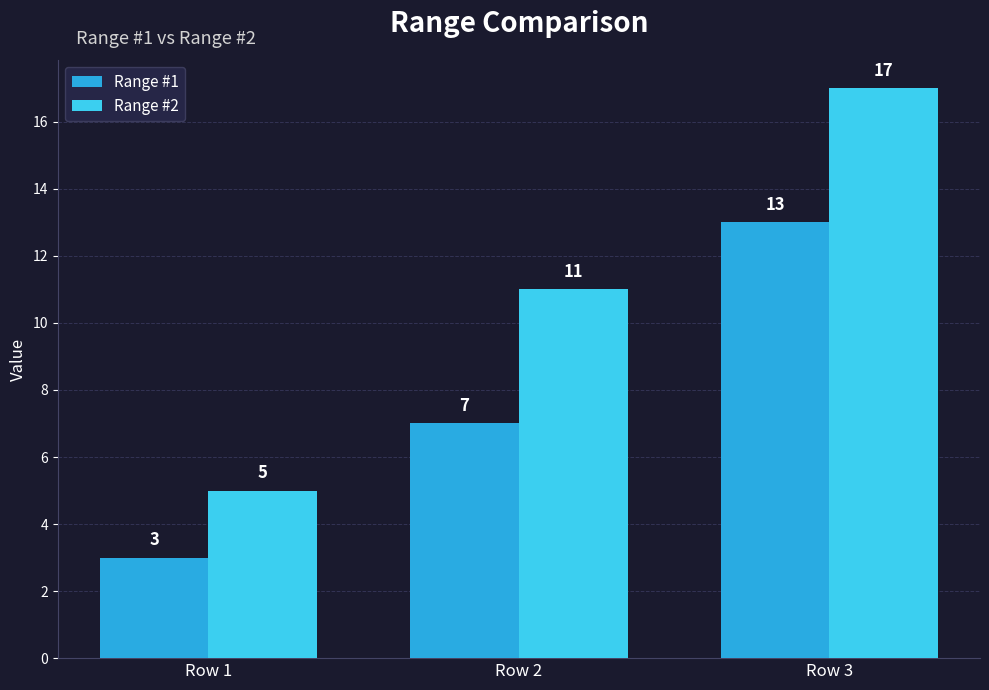

Where is Range #1 nearest to the value 8?

Row 2